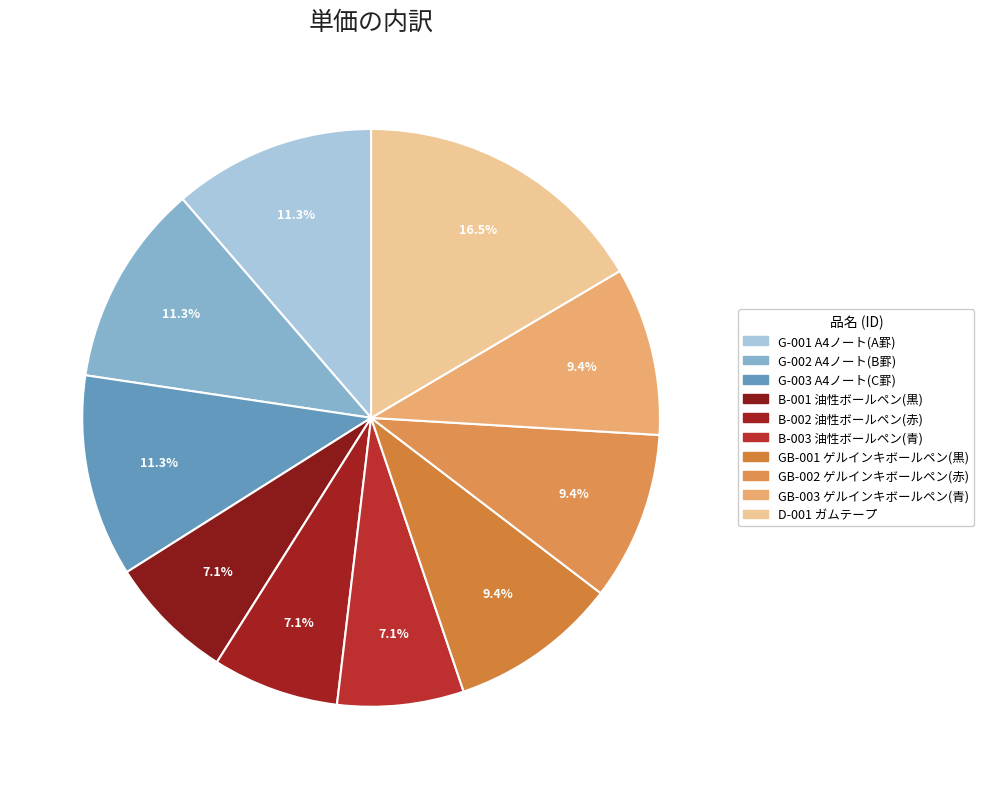

True or false: D-001 ガムテープ accounts for 17% of the total.

True